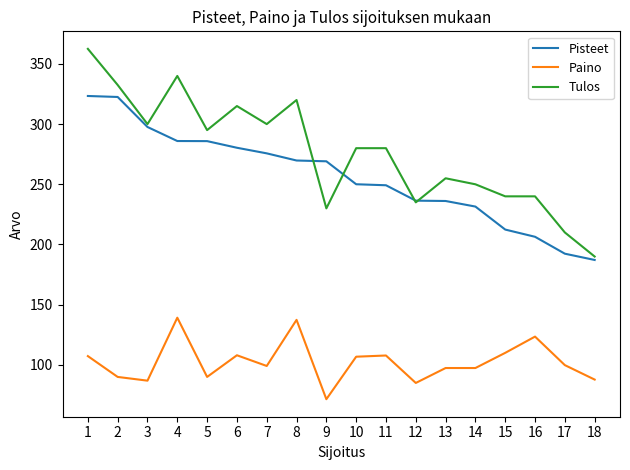

What is the sum of the Tulos values at 14 and 15?

490.0